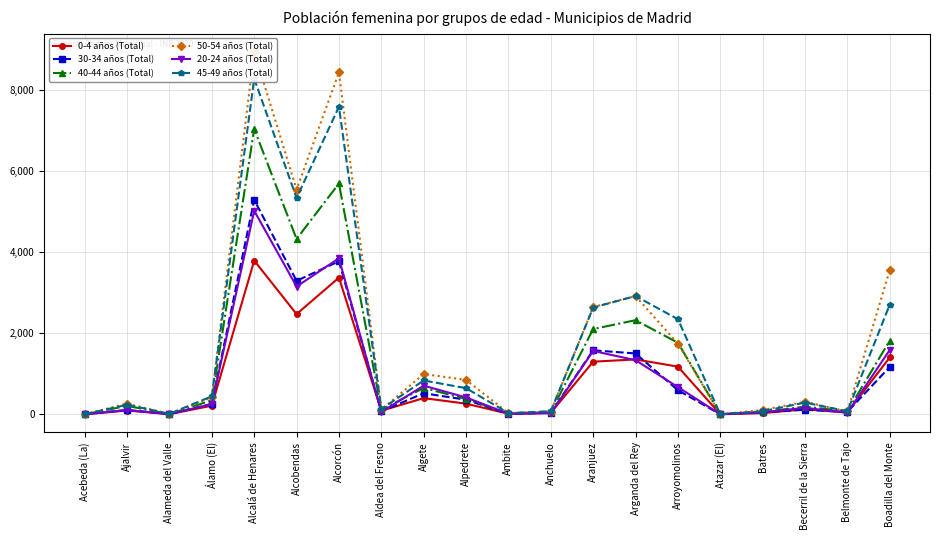

Reading left to right, extract all data points from this chart.

0-4 años (Total): 0	93	3	212	3794	2472	3373	87	399	262	13	35	1298	1354	1176	0	28	123	44	1403
30-34 años (Total): 0	107	4	257	5293	3294	3776	72	519	359	8	39	1579	1501	594	0	52	111	59	1169
40-44 años (Total): 1	207	6	345	7042	4327	5696	112	649	379	23	50	2103	2322	1766	3	54	189	71	1818
50-54 años (Total): 1	263	7	417	8947	5545	8439	113	993	849	31	65	2647	2918	1741	1	106	308	69	3558
20-24 años (Total): 0	102	4	252	5023	3153	3850	58	706	416	12	26	1563	1335	671	1	48	160	36	1588
45-49 años (Total): 2	235	12	444	8283	5338	7589	129	834	645	29	76	2634	2918	2347	3	75	289	73	2706